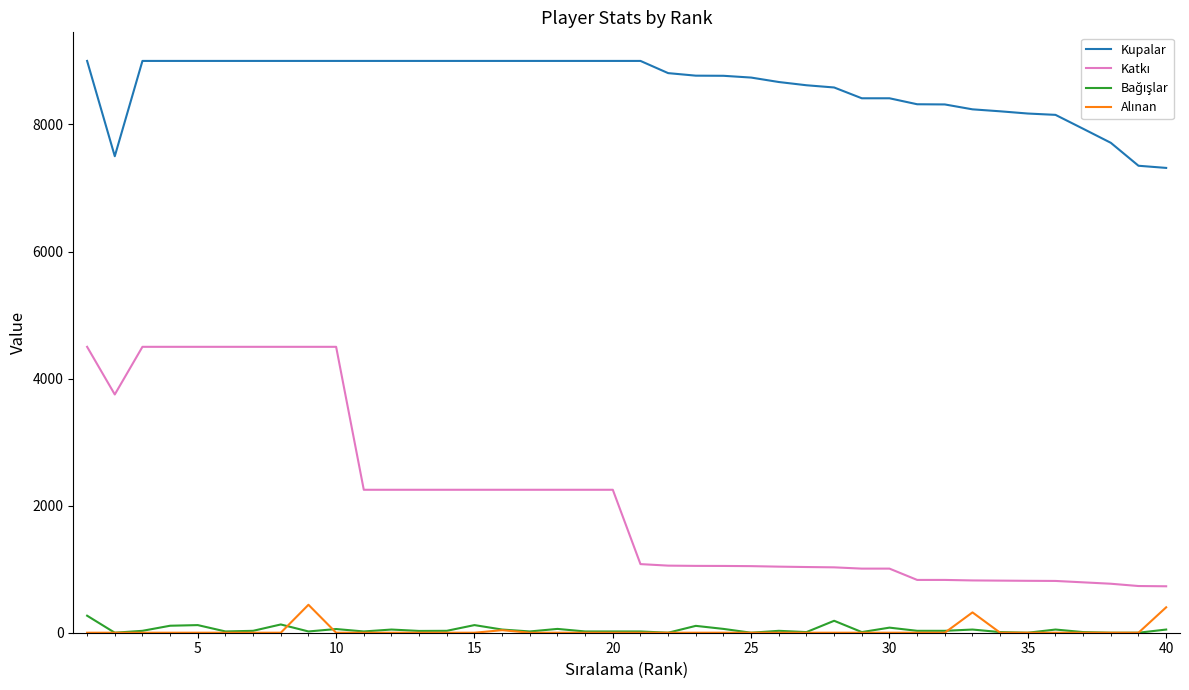

How many lines are shown in the chart?

4